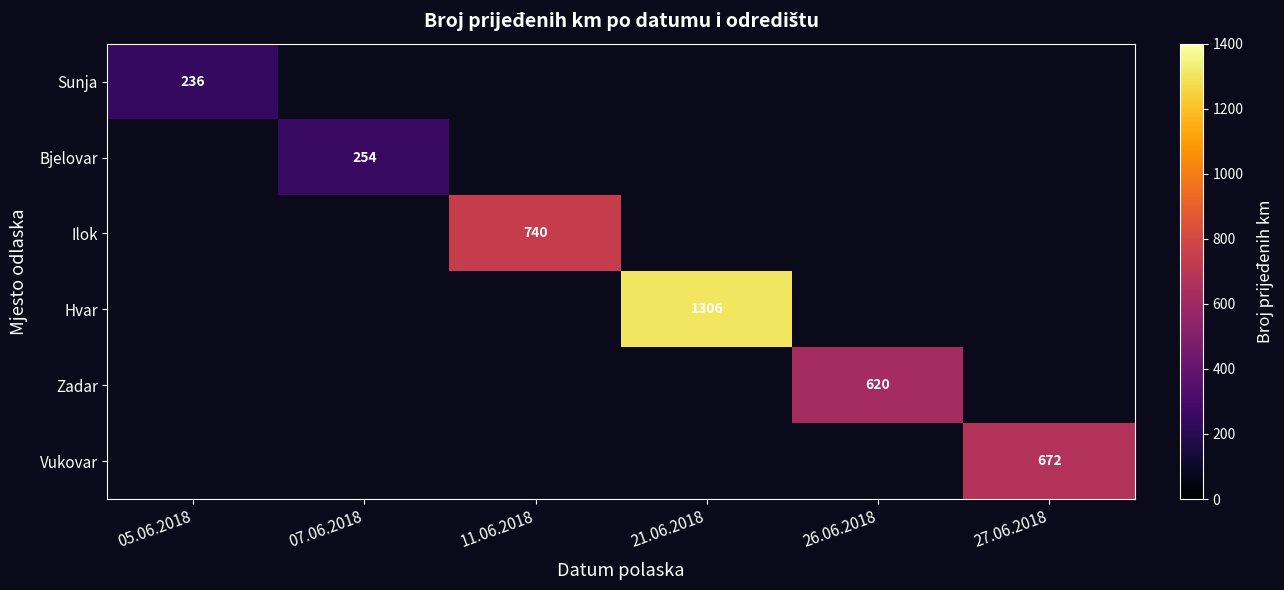

Which label corresponds to the largest value in the chart?

21.06.2018